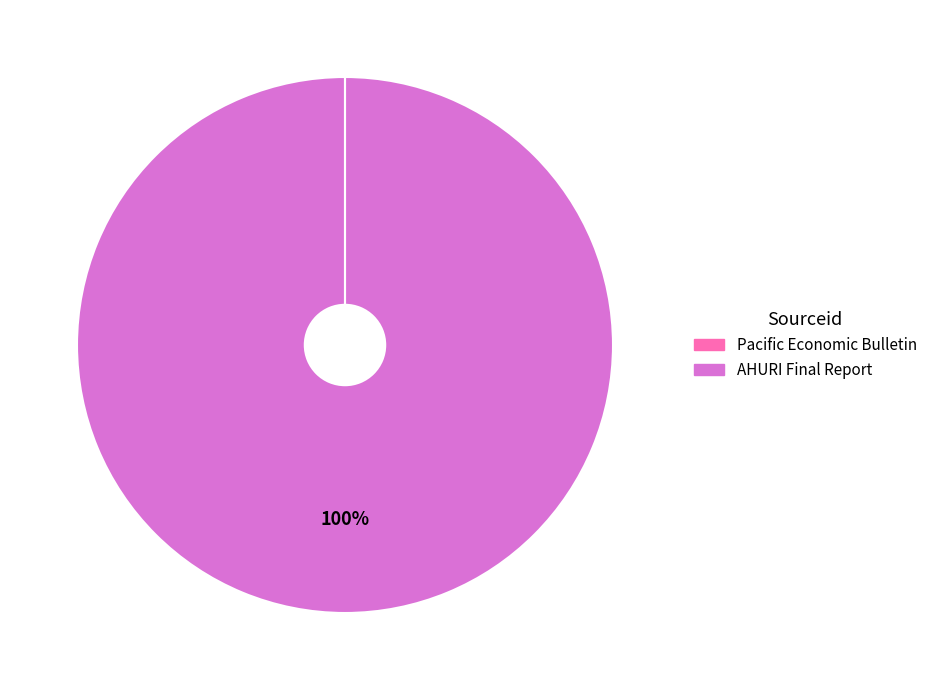

True or false: AHURI Final Report accounts for 100% of the total.

True